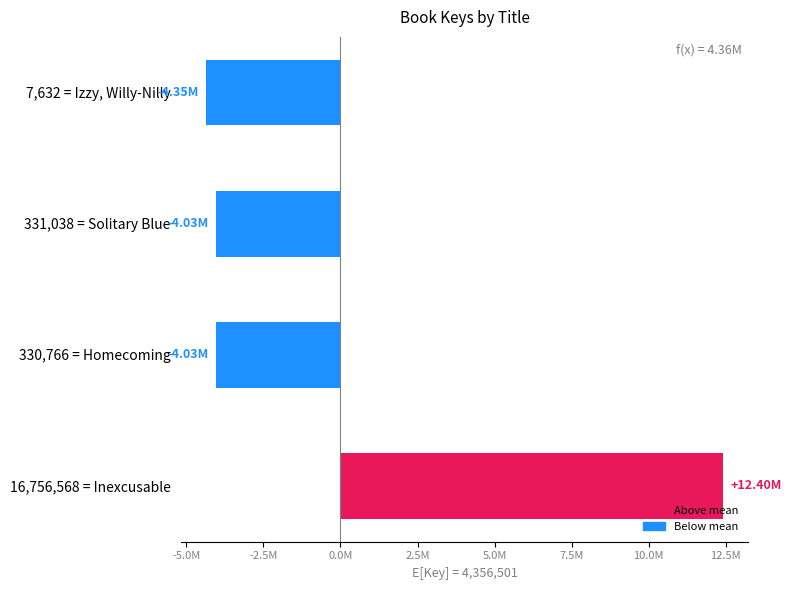

Does the chart contain any negative values?

Yes